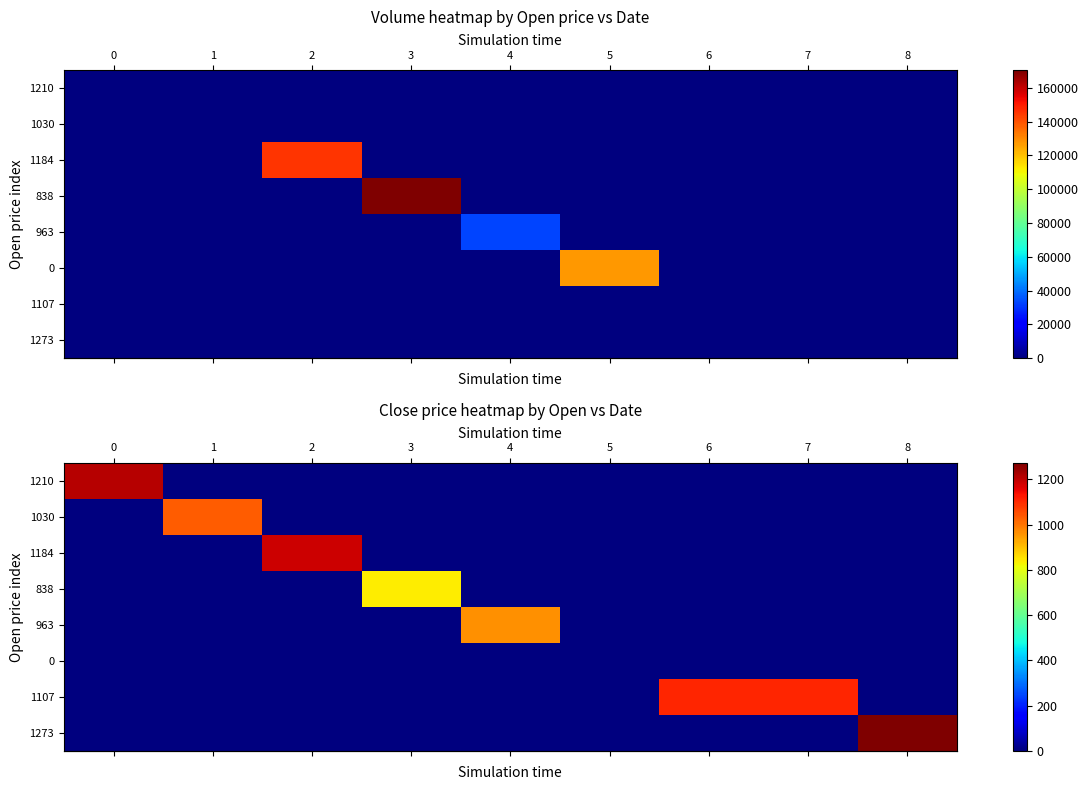

True or false: row_7 has a value of -431 at 7.

False